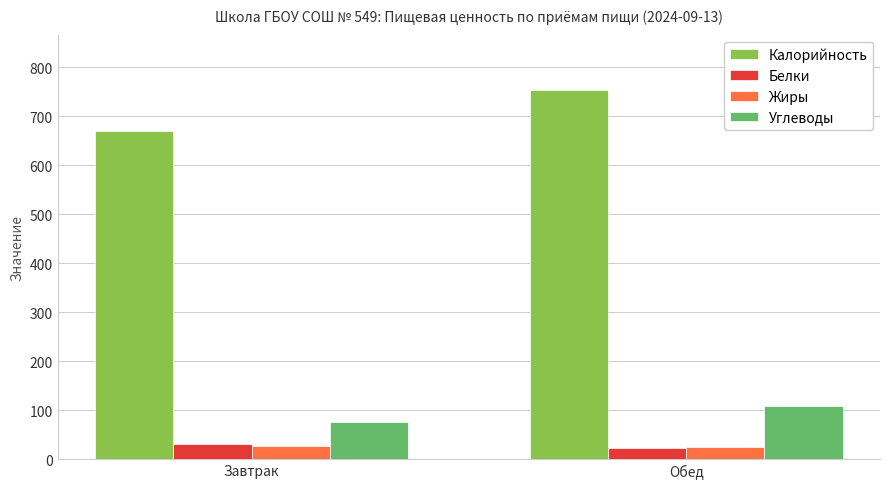

At which category does the chart reach its peak across all series?

Обед